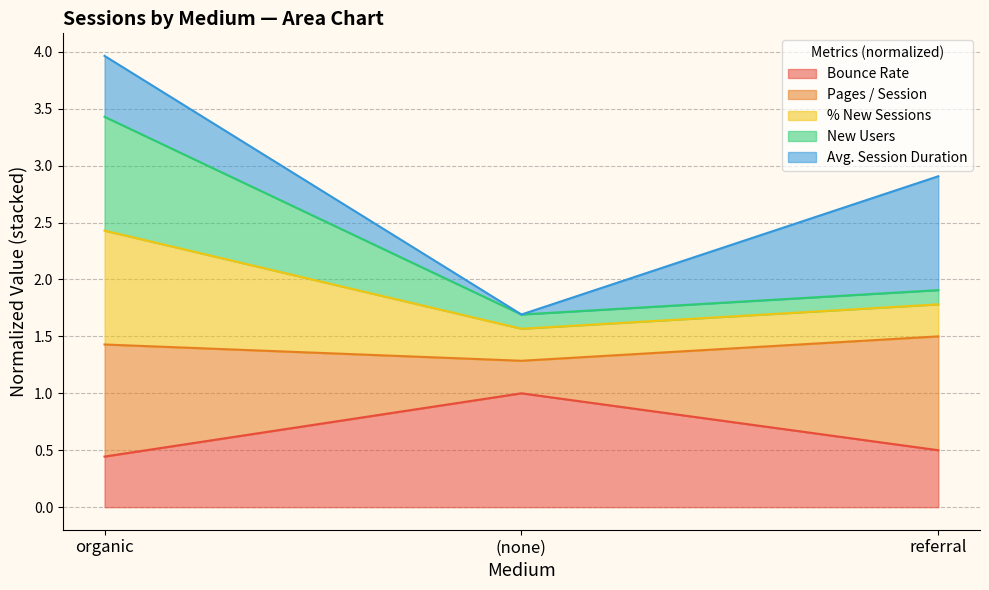

Between referral and (none), which is larger?

(none)